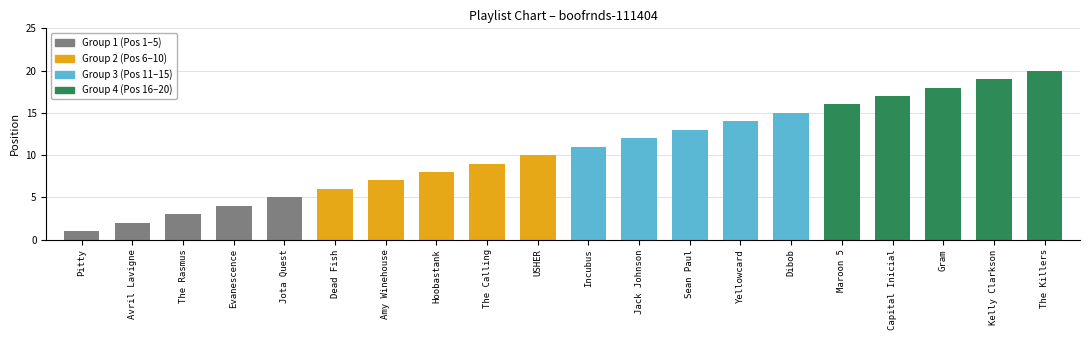

What is the label of the 8th bar from the left?

Hoobastank